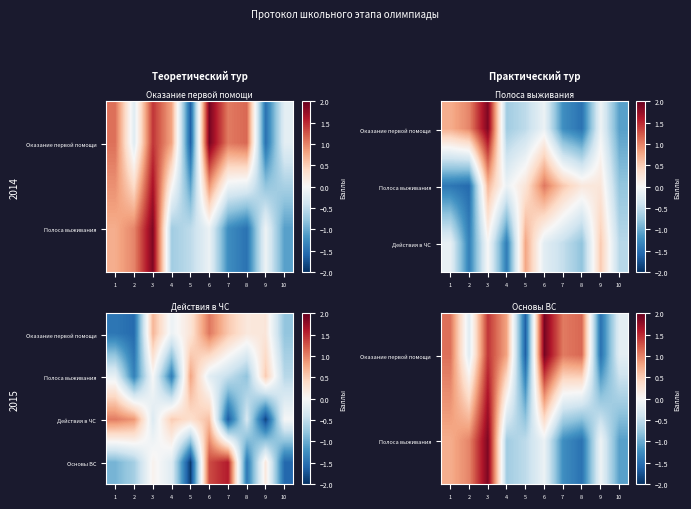

At which category is the sum across all series the highest?

6